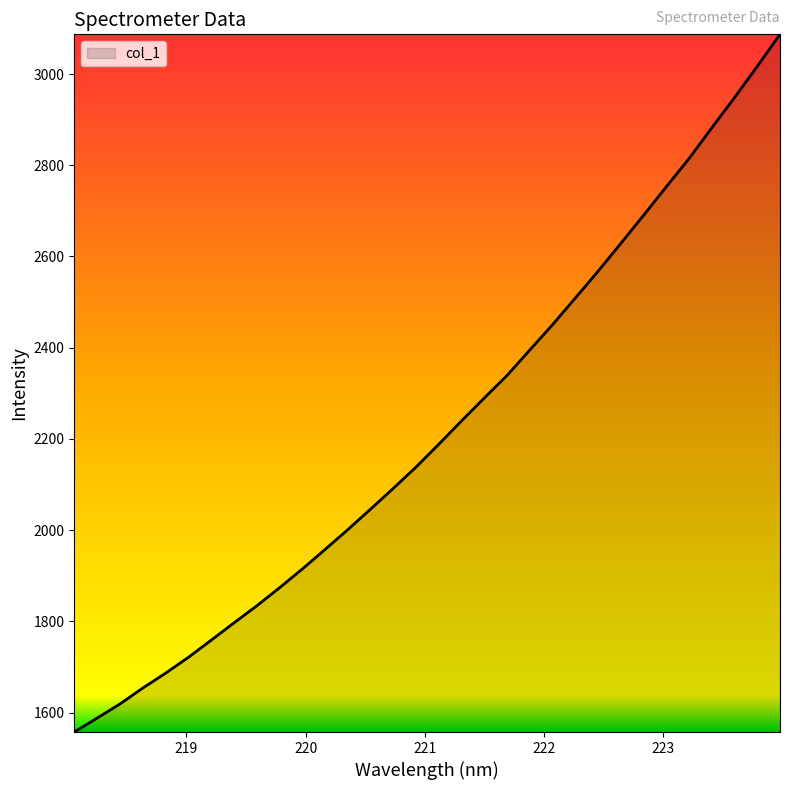

What is the minimum value shown in the chart?

1557.4